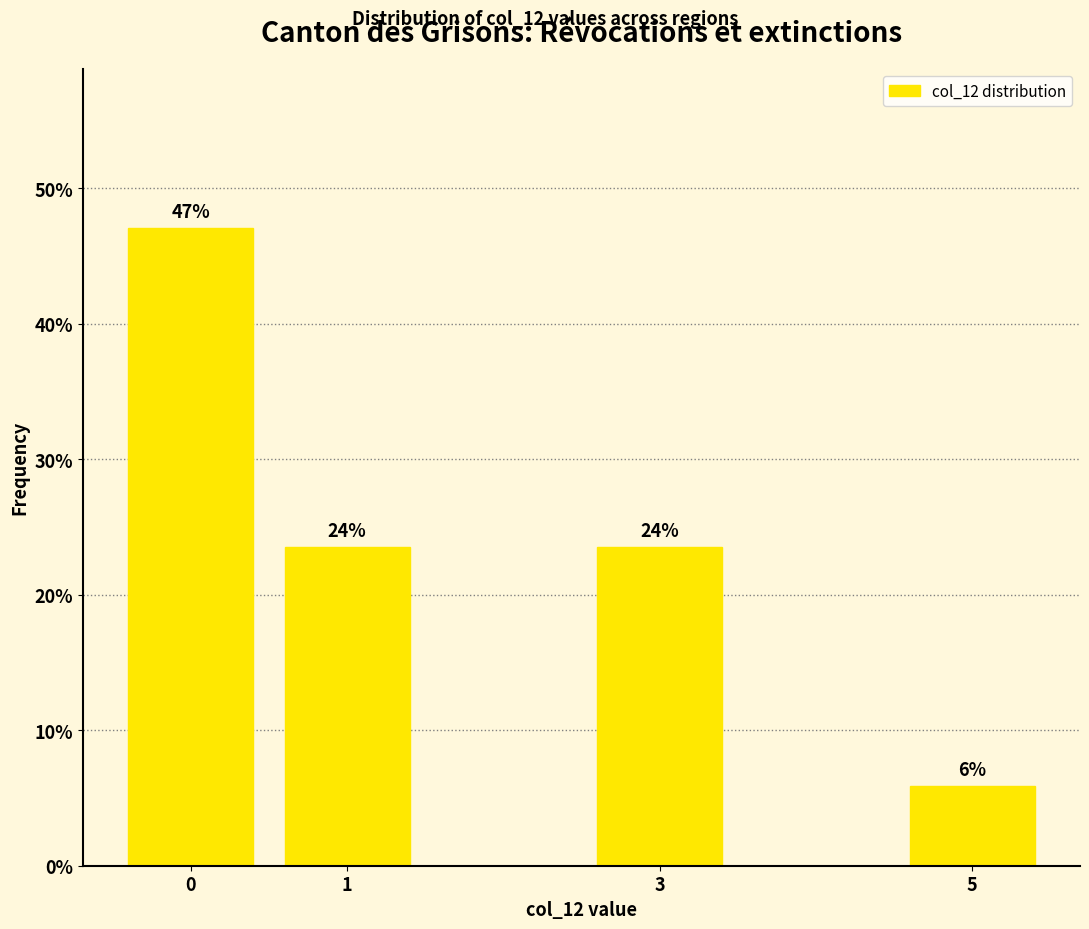

How many bars are there in total?

4